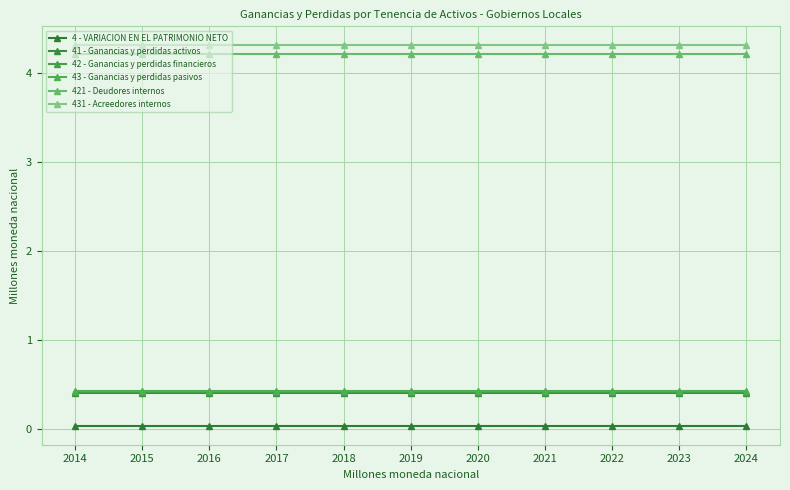

Count the number of data series in this chart.

6